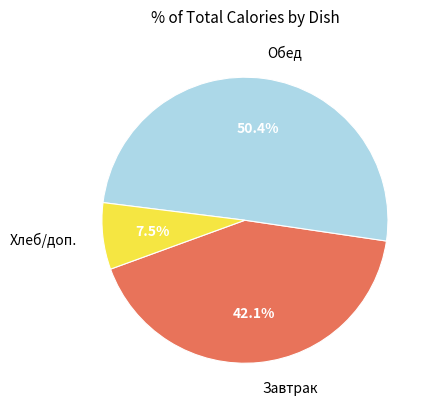

Rank the categories by value from lowest to highest.

Хлеб/доп., Завтрак, Обед